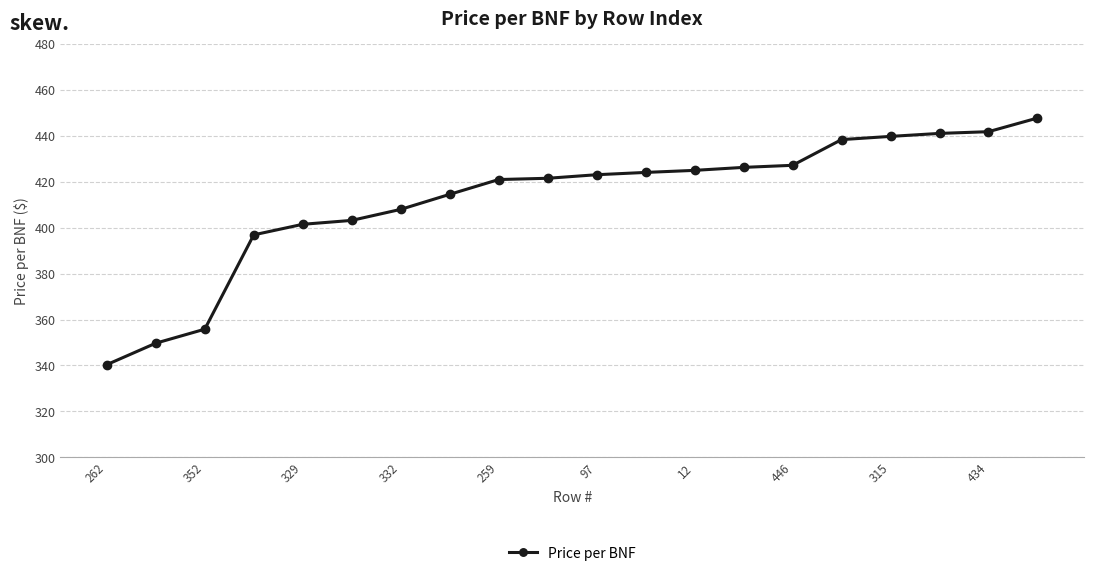

What is the smallest value displayed?

340.4